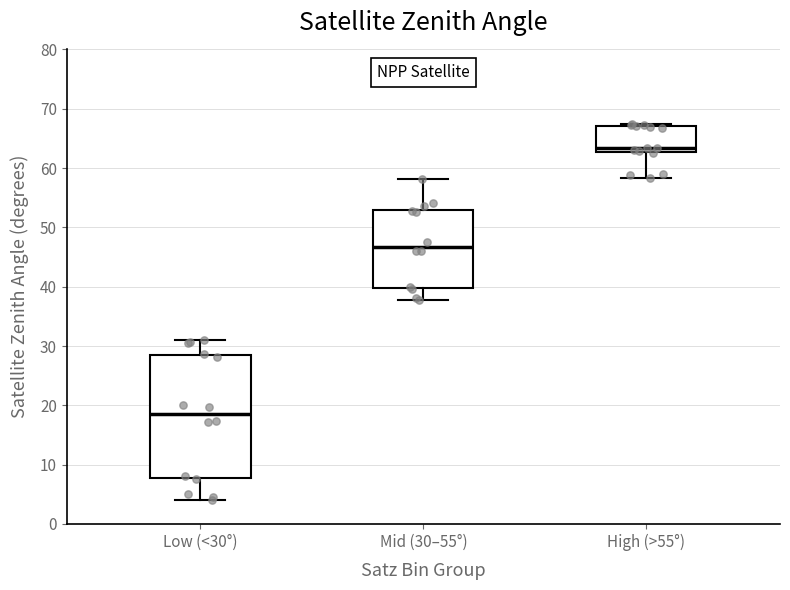

Where does the upper whisker of the box for Mid (30–55°) end on the y-axis? The values are not printed on the chart, so give them approximately, as read against the axis.

58